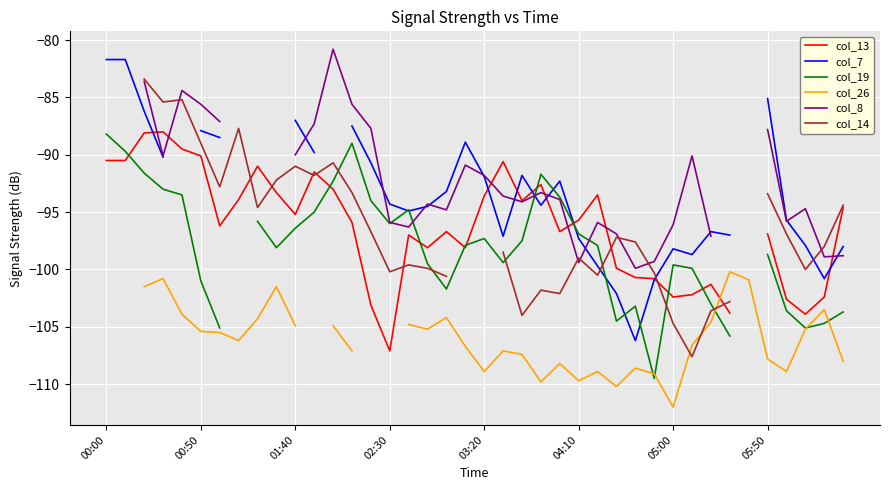

What are all the series names shown in the legend?

col_13, col_7, col_19, col_26, col_8, col_14